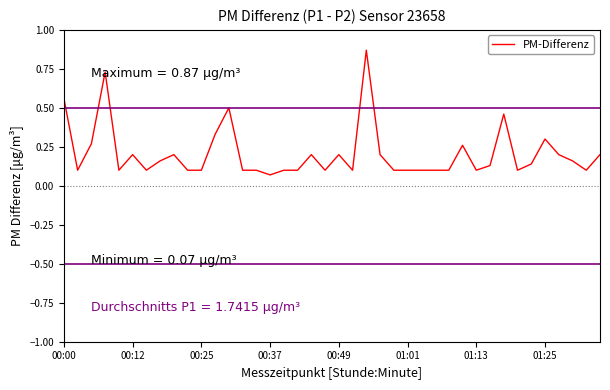

What is the difference between the maximum and minimum values?

0.8